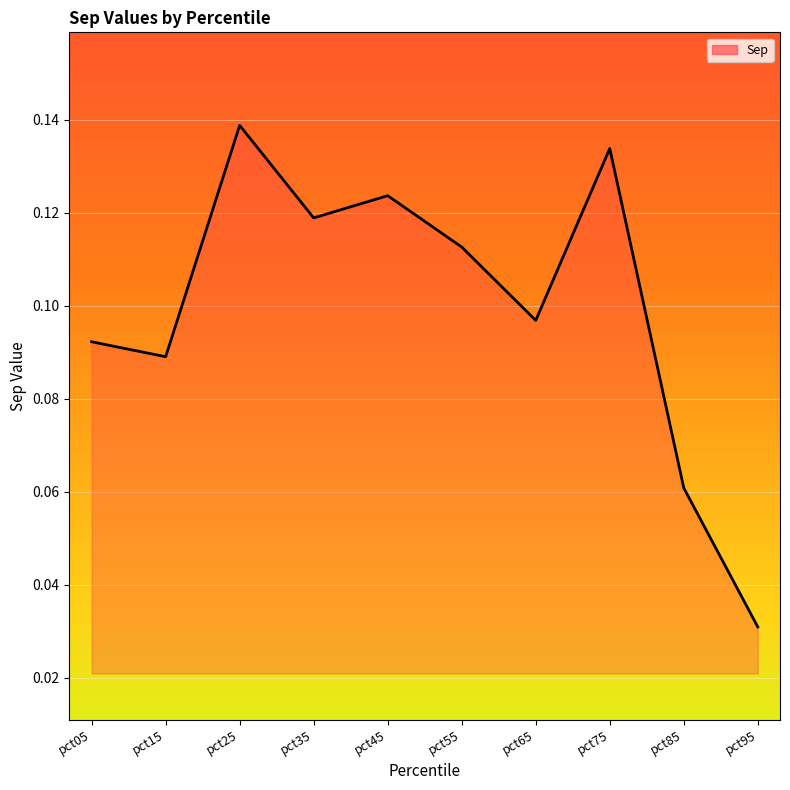

List the labels in order of value, largest first.

pct25, pct75, pct45, pct35, pct55, pct65, pct05, pct15, pct85, pct95